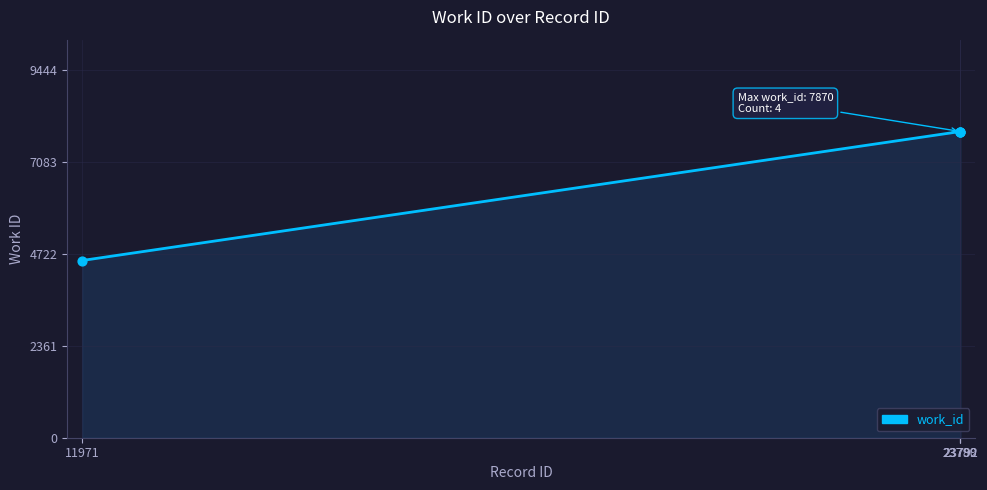

What is the smallest value displayed?

4555